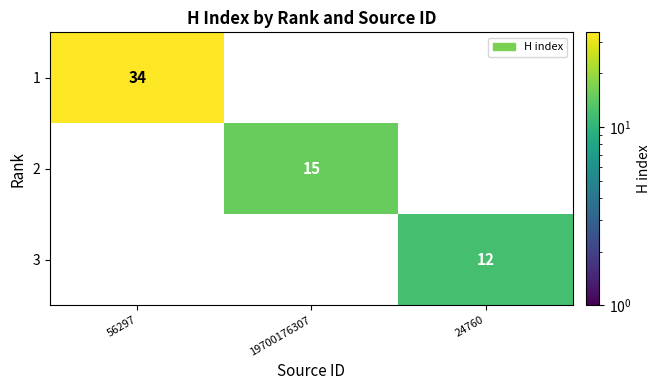

The 2 series shows 24 at 19700176307. True or false?

False